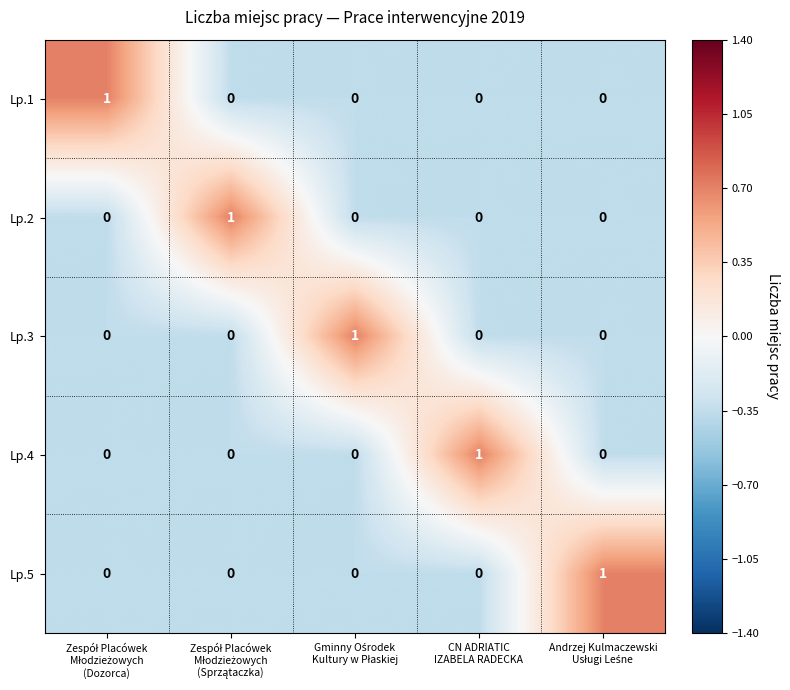

At how many categories does at least one series exceed 0?

5